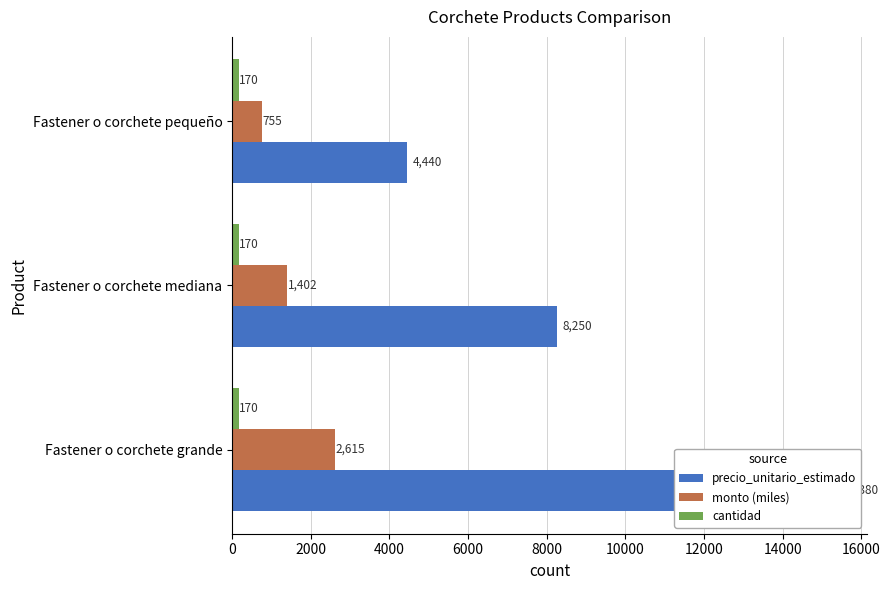

Count the number of categories in the chart.

3